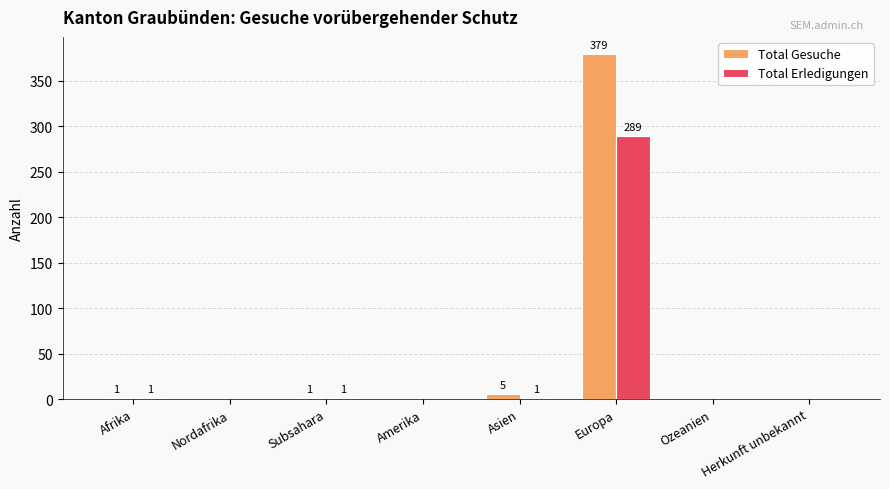

At which category is the sum across all series the highest?

Europa